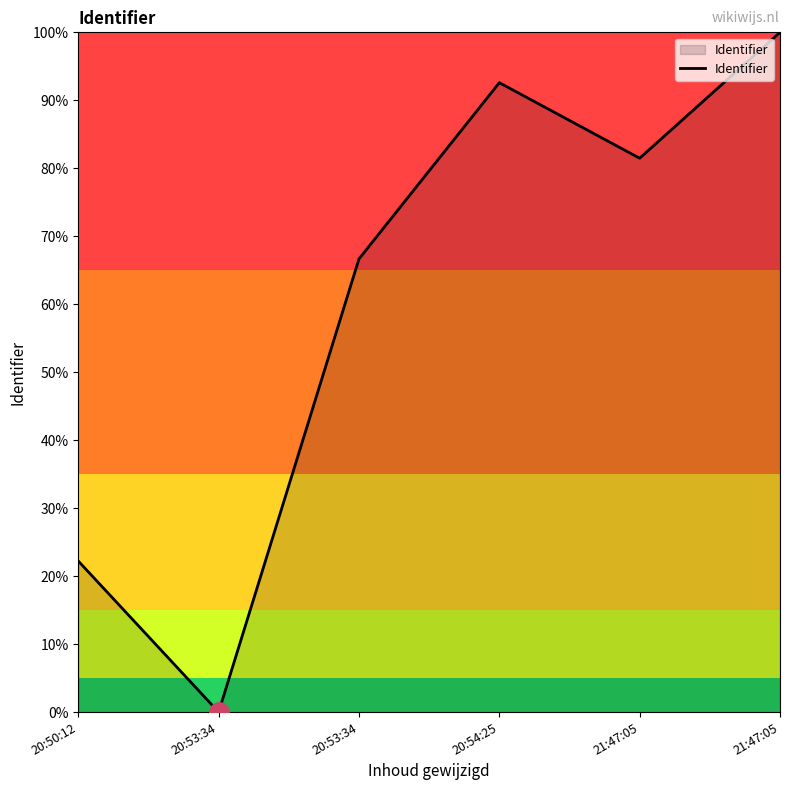

How many lines are shown in the chart?

1